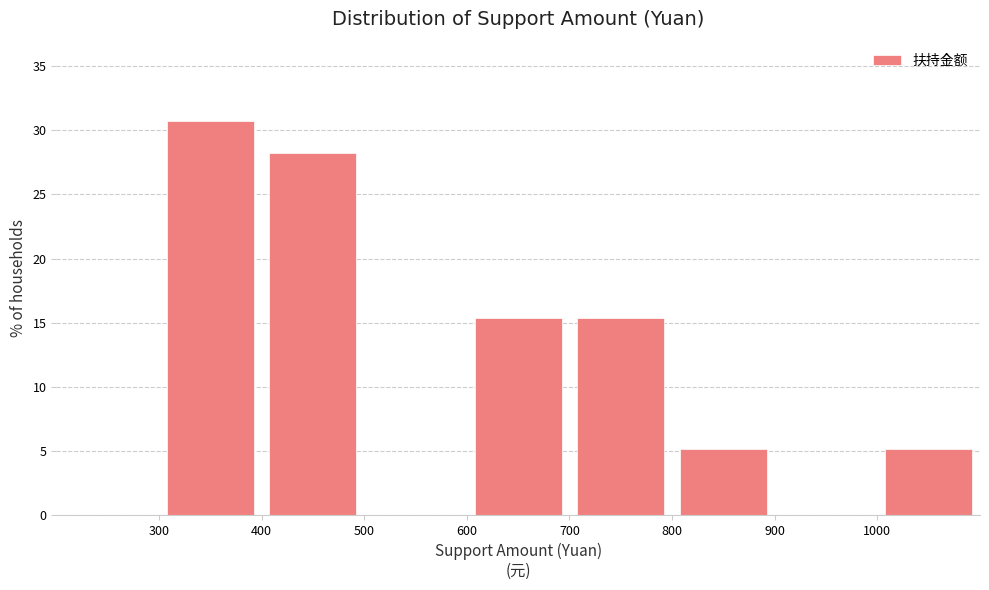

What is the height of the bar covering 700 to 800 on the x-axis? The values are not printed on the chart, so give them approximately, as read against the axis.

15.5